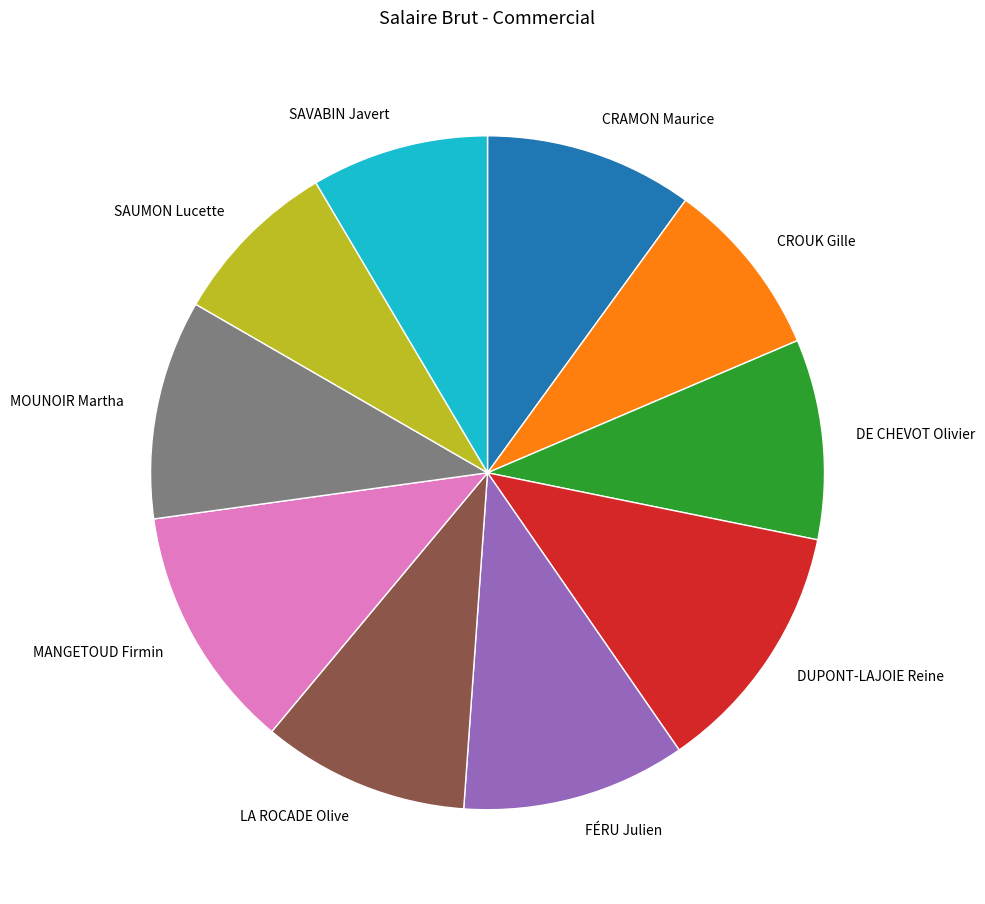

Is the sum of LA ROCADE Olive and FÉRU Julien greater than half?

No